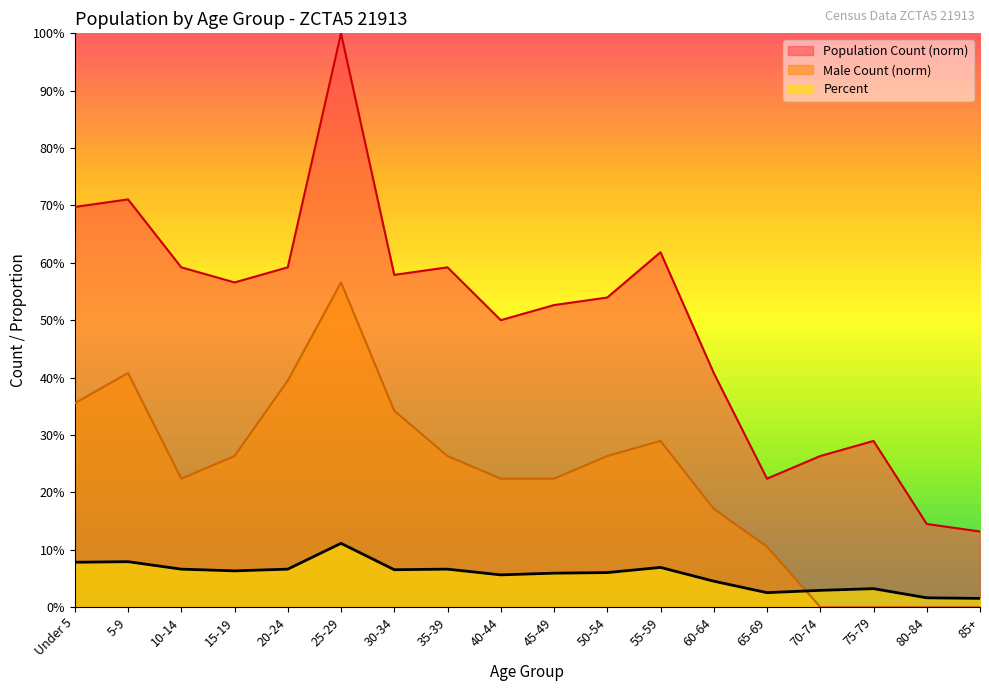

What is the label of the 2nd point from the left?

5-9